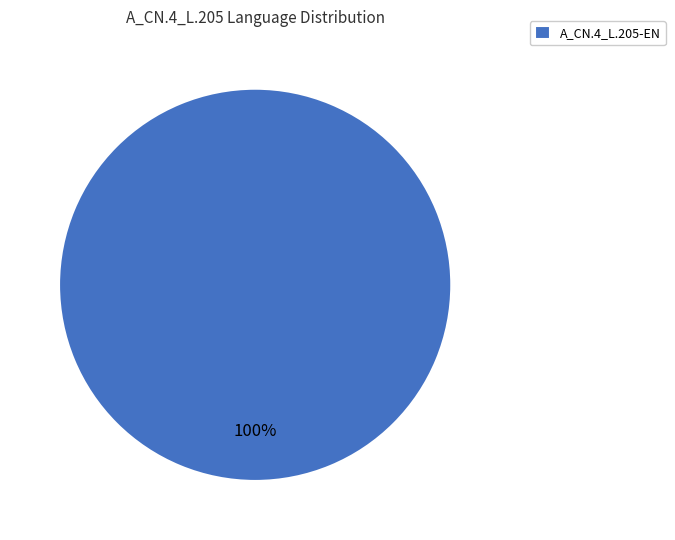

What percentage is the A_CN.4_L.205-EN slice, to the nearest percent?

100%